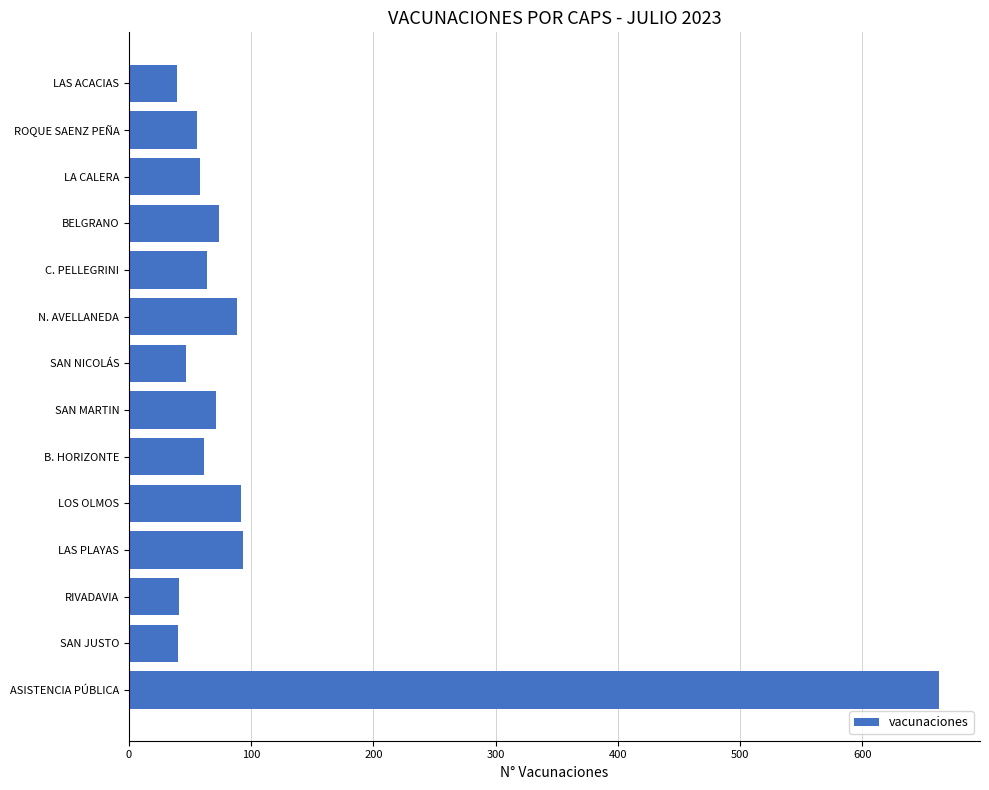

Which label corresponds to the largest value in the chart?

ASISTENCIA PÚBLICA